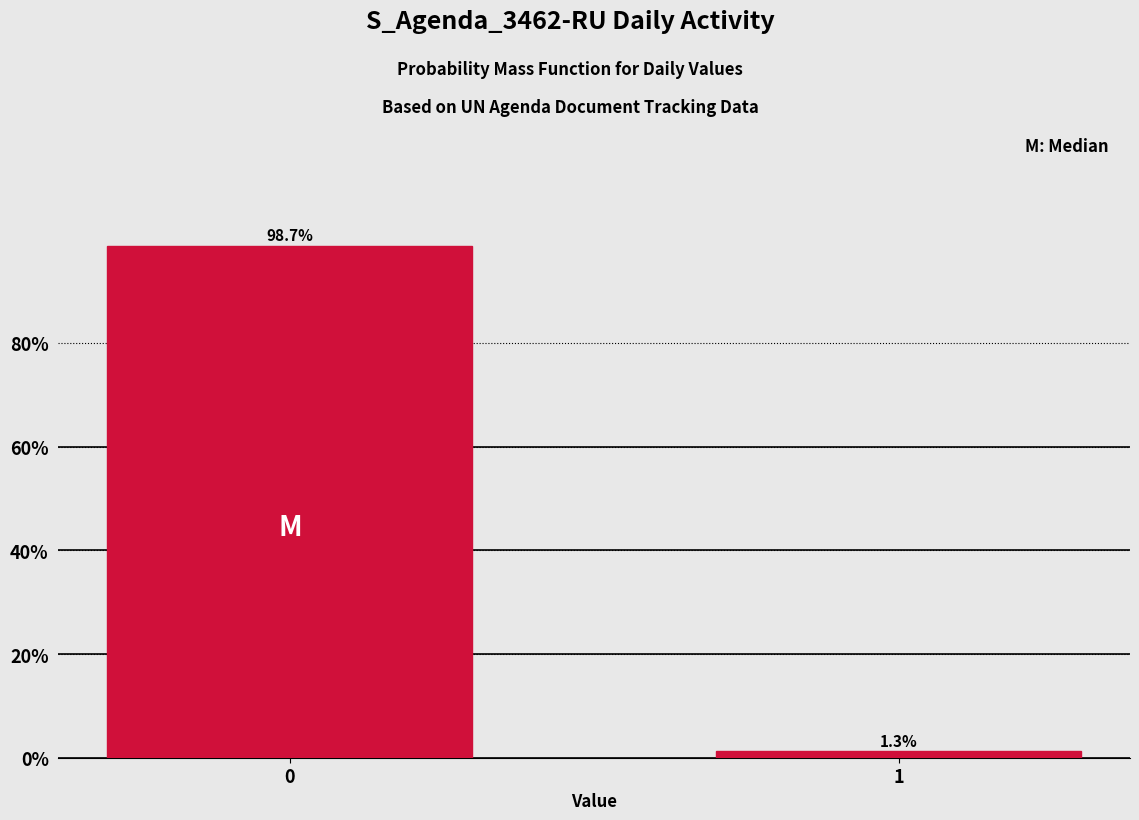

Reading left to right, transcribe all the data shown in this chart.

98.7	1.3